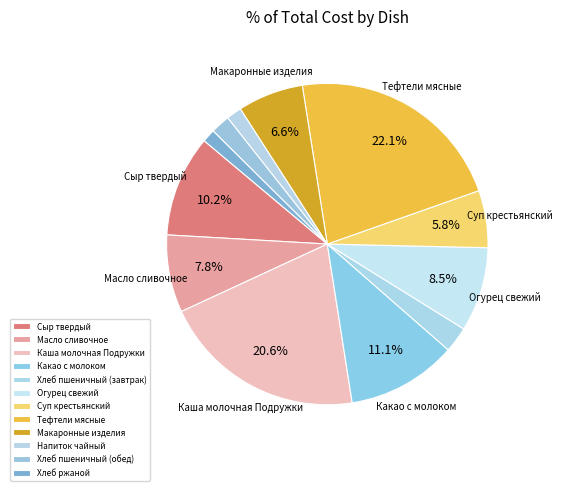

What is the change in value from Напиток чайный to Хлеб пшеничный (обед)?

+0.7